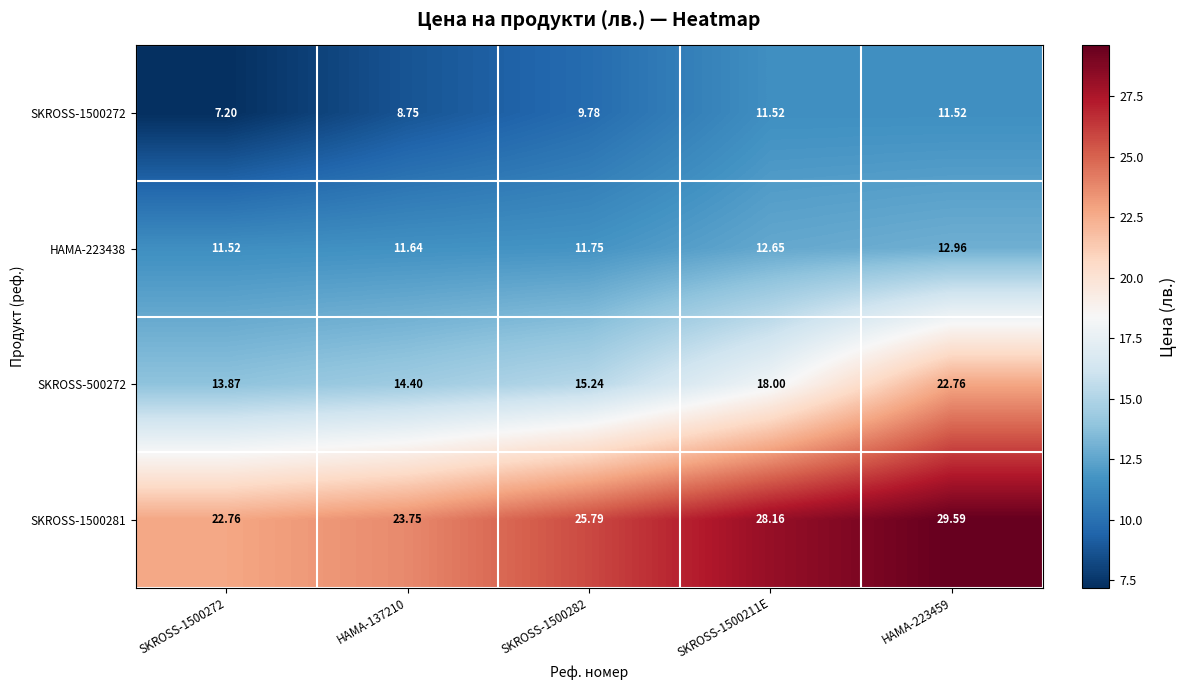

Is the value of HAMA-223438 at HAMA-223459 greater than the value of SKROSS-500272 at HAMA-223459?

No